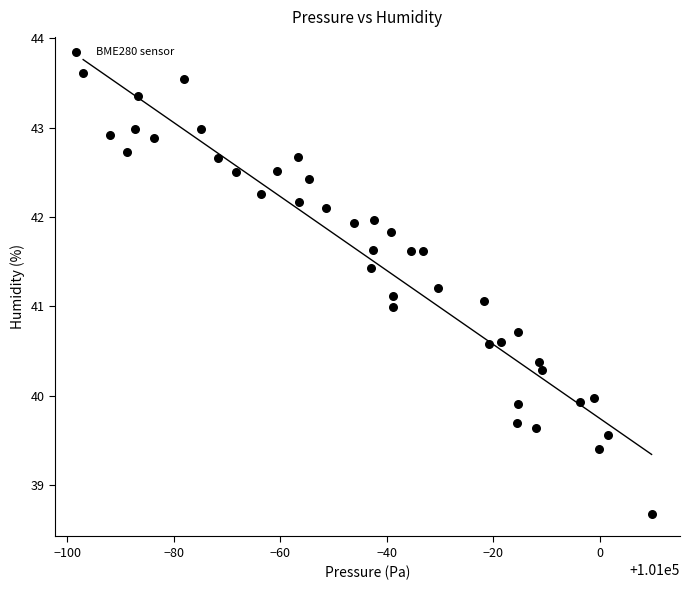

How many points are shown in the scatter plot?

40